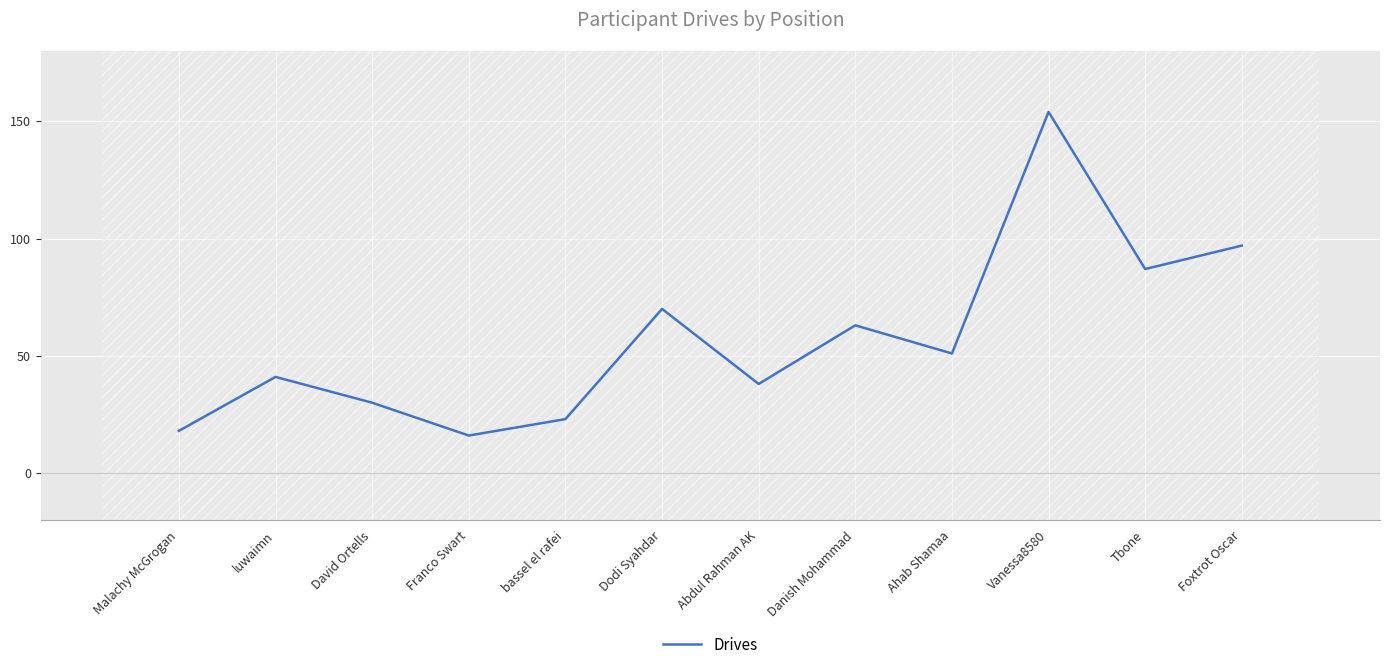

Where does the data first go above 51?

Dodi Syahdar